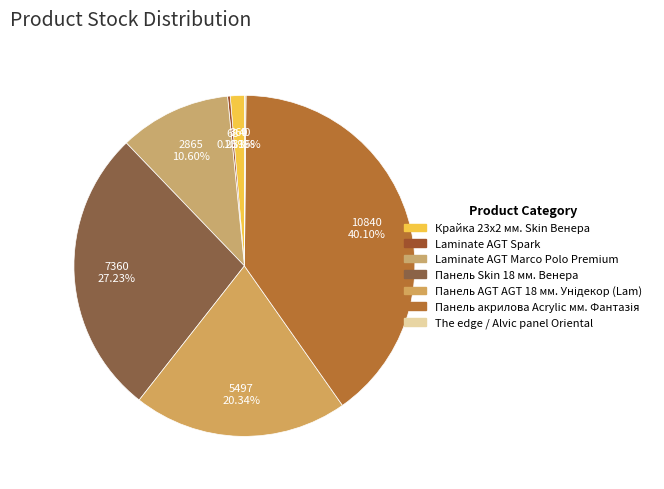

To the nearest percent, what is the difference between the largest and smallest slice percentages?

40%